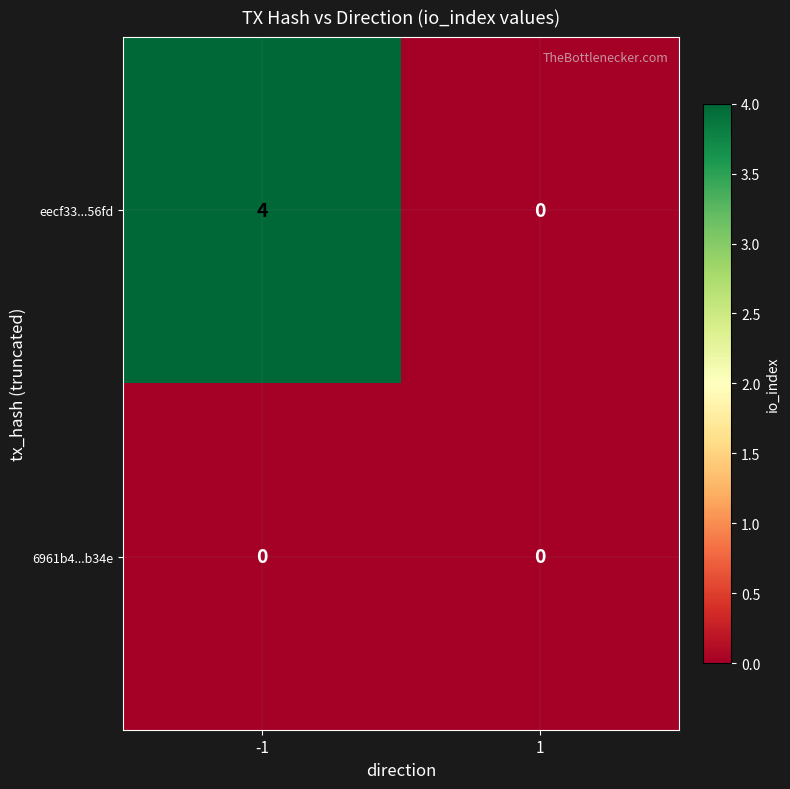

What is the total value across all series at -1?

4